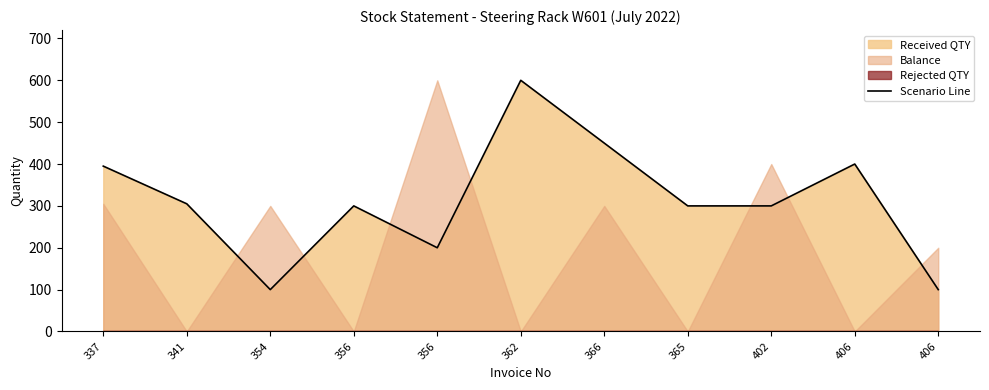

Is it true that the value at 354 is 170?

False